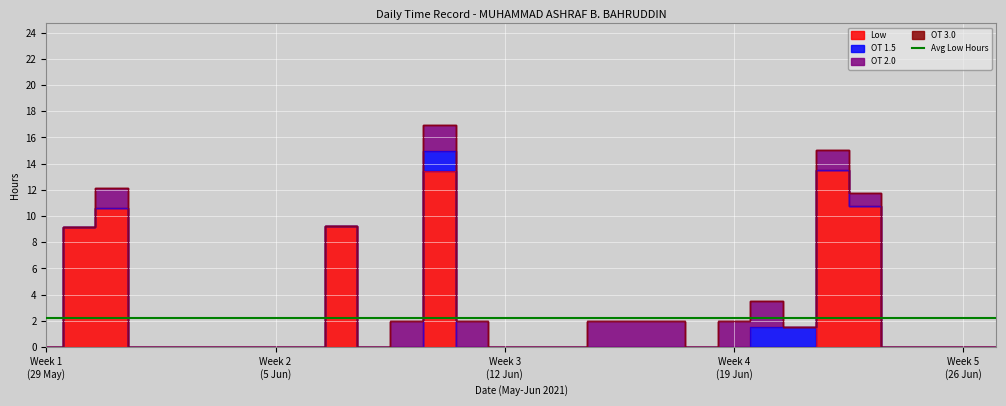

How many interior local peaks does the Low series have?

4